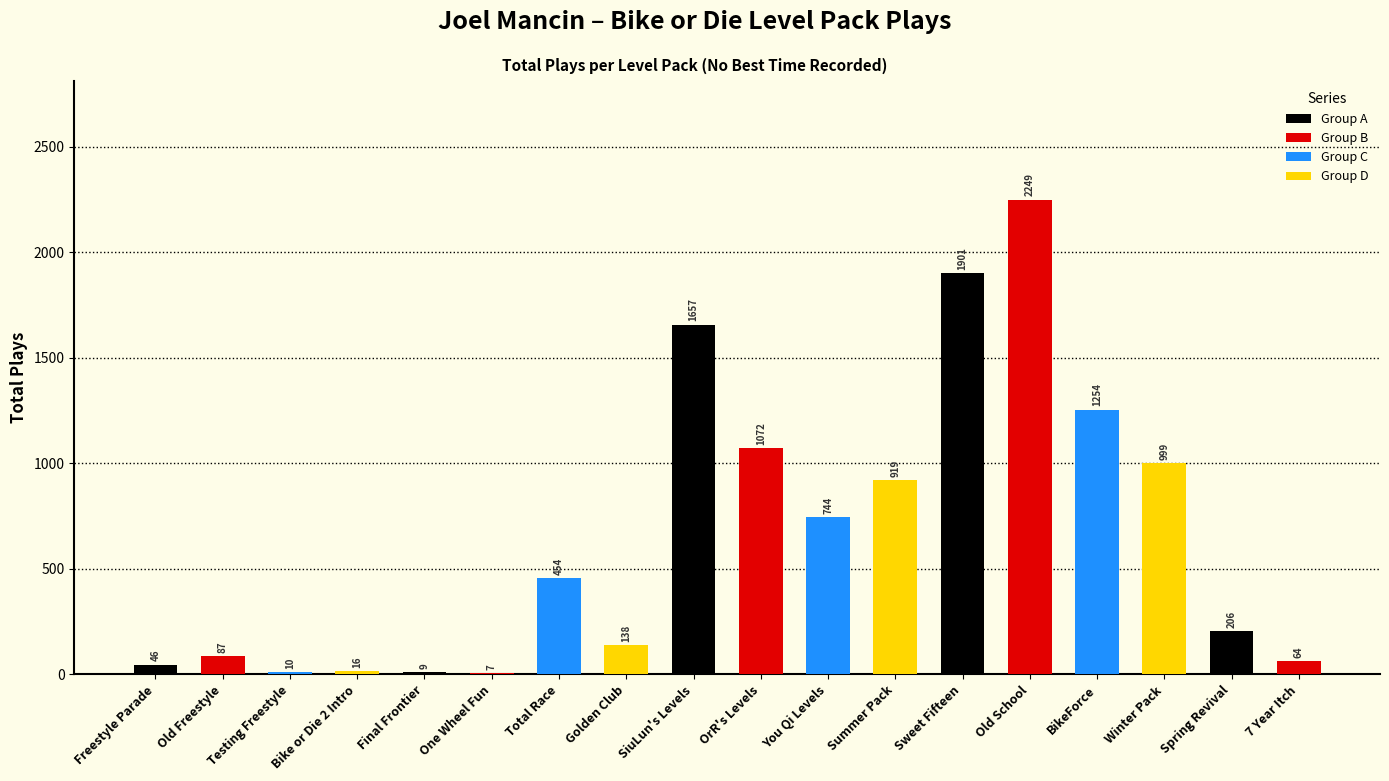

At which label is the value closest to 1128?

OrR's Levels